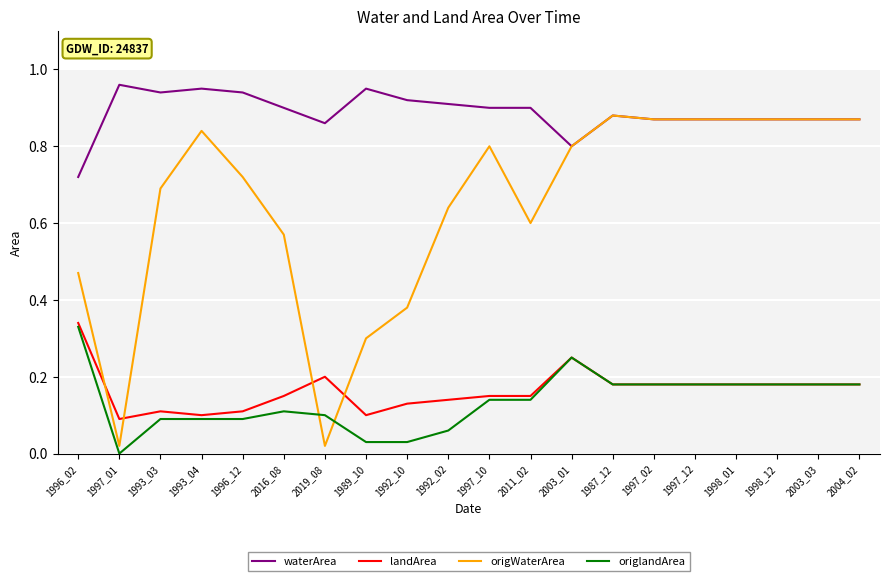

At which category does origWaterArea reach its first local valley?

1997_01